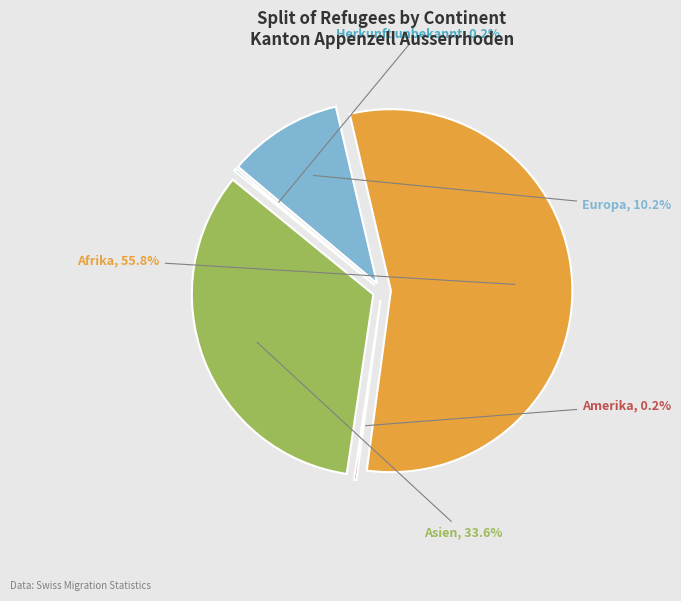

Is the sum of Asien and Afrika greater than half?

Yes